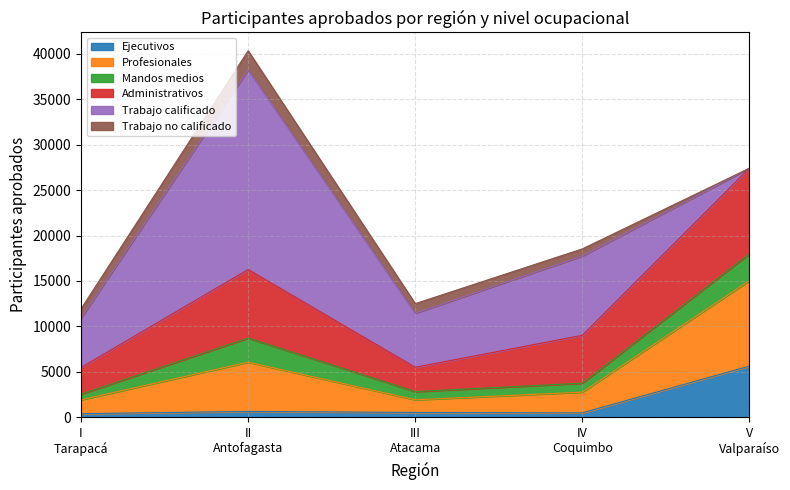

Reading right to left, list all the values displayed in this chart.

Ejecutivos: V Valparaíso=5633	IV Coquimbo=488	III Atacama=531	II Antofagasta=644	I Tarapacá=395
Profesionales: V Valparaíso=9404	IV Coquimbo=2277	III Atacama=1393	II Antofagasta=5416	I Tarapacá=1522
Mandos medios: V Valparaíso=2965	IV Coquimbo=989	III Atacama=906	II Antofagasta=2660	I Tarapacá=632
Administrativos: V Valparaíso=9404	IV Coquimbo=5267	III Atacama=2671	II Antofagasta=7541	I Tarapacá=2931
Trabajo calificado: V Valparaíso=0	IV Coquimbo=8727	III Atacama=5949	II Antofagasta=21968	I Tarapacá=5435
Trabajo no calificado: V Valparaíso=0	IV Coquimbo=782	III Atacama=1054	II Antofagasta=2100	I Tarapacá=1017